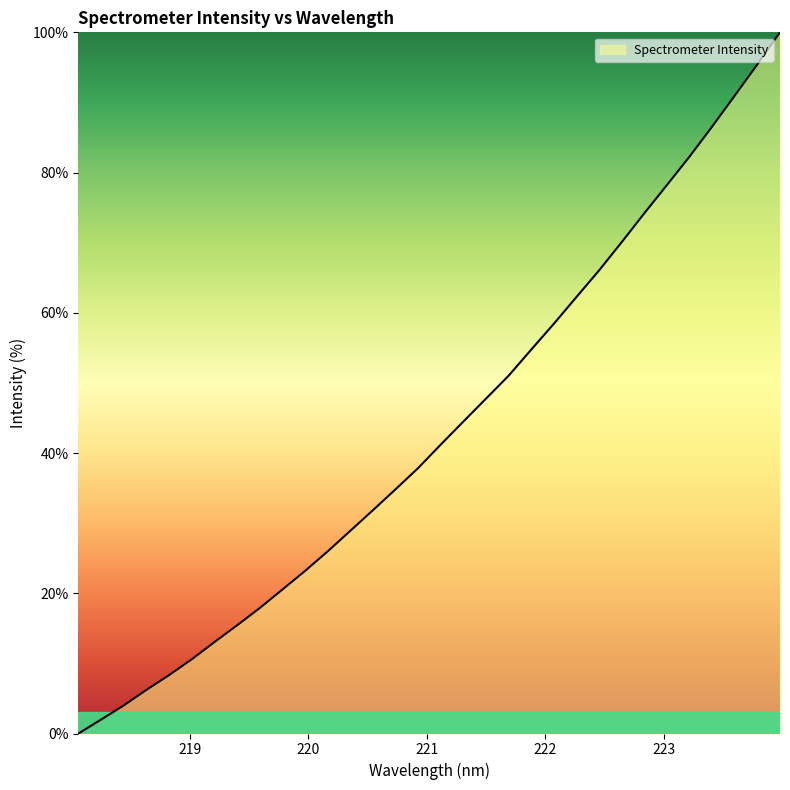

What is the maximum value shown in the chart?

100.0